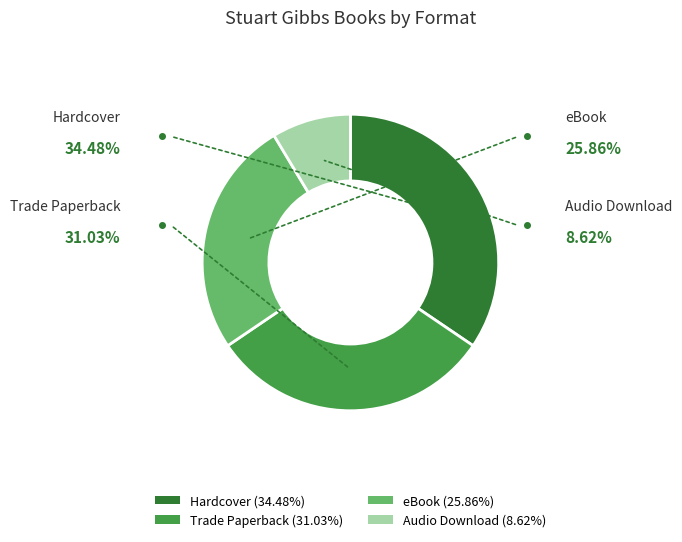

How many slices are in this pie chart?

4